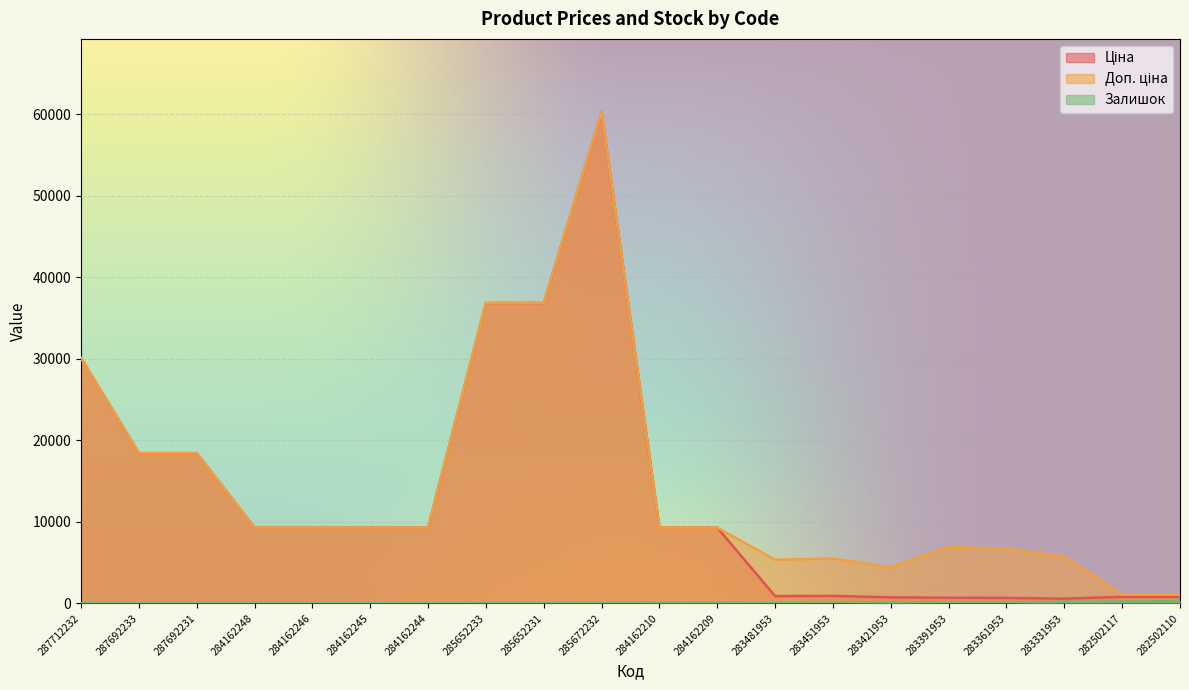

True or false: Залишок has a value of 14.0 at 285652233.

True